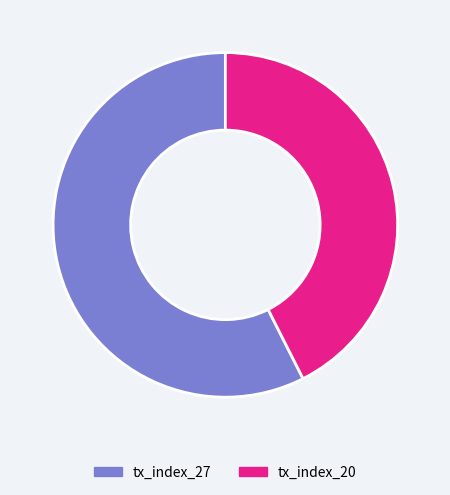

How many segments does this pie chart have?

2